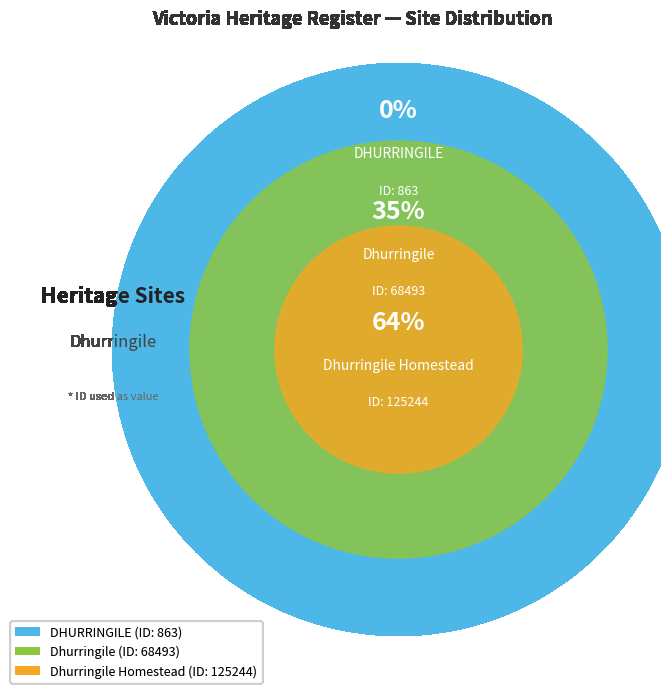

Which category has the biggest portion of the pie?

Dhurringile Homestead